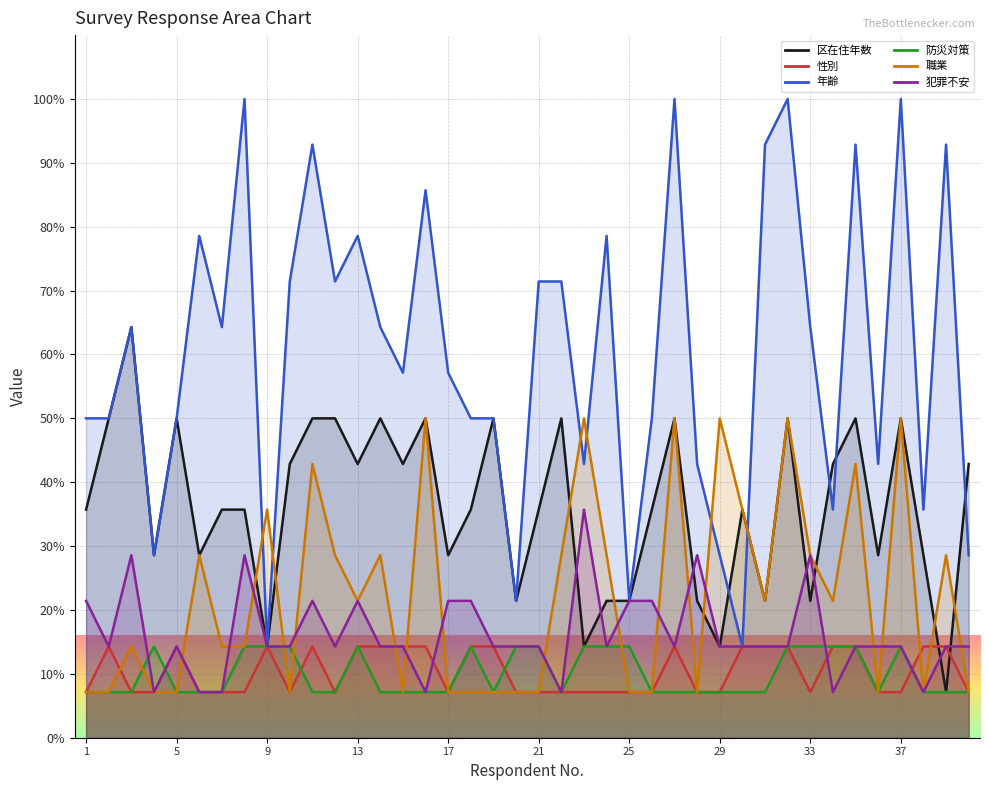

Which category has the highest value in the 職業 series?

16